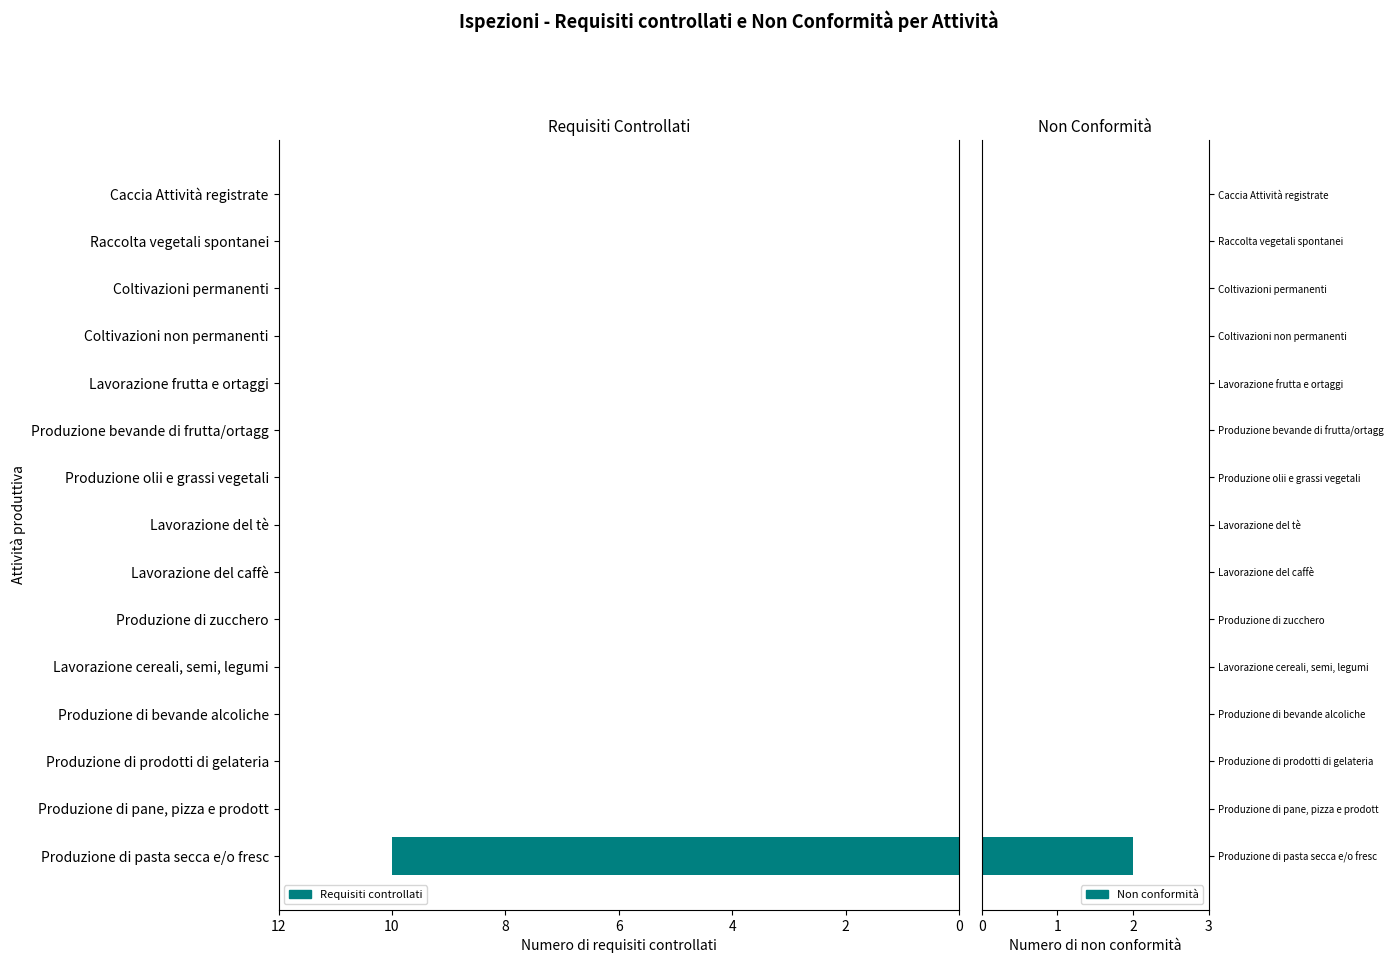

What is the highest value of the Numero di requisiti controllati series?

10